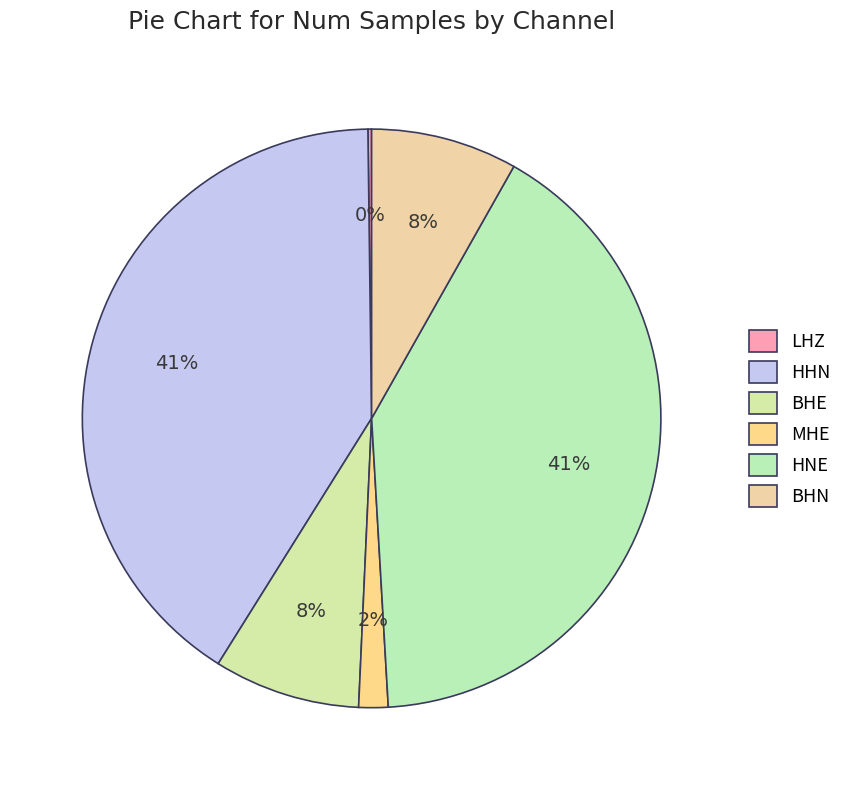

How many slices are in this pie chart?

6